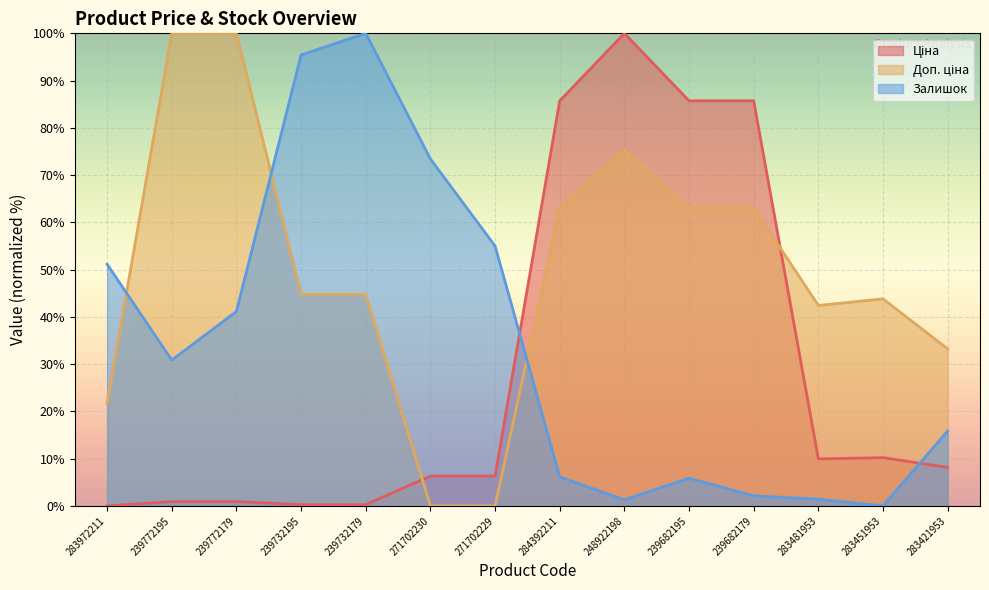

What is the total value across all series at 283481953?

53.8